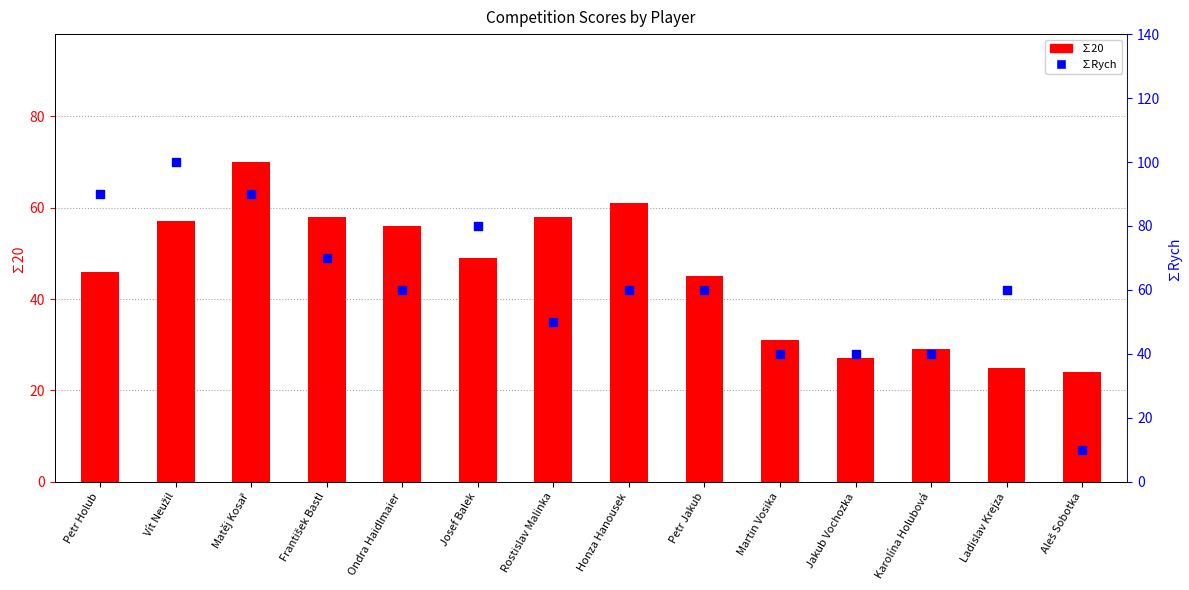

What is the total value across all series at Aleš Sobotka?

34